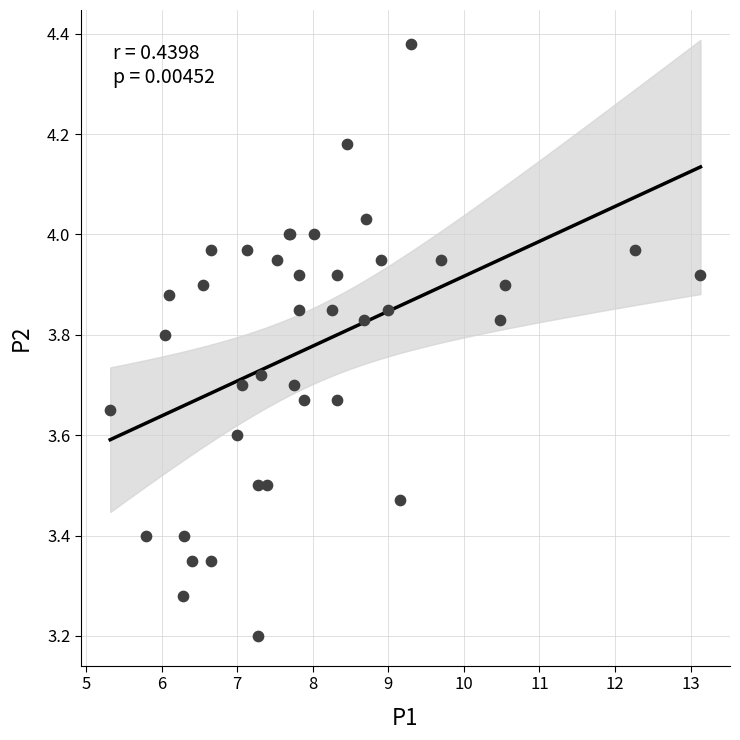

What Y value in the scatter plot is closest to 3?

3.2